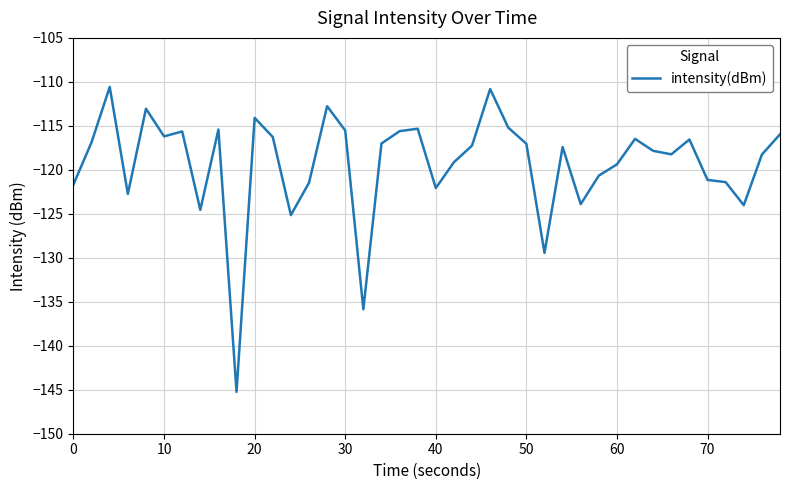

What is the difference between the maximum and minimum values?

34.7